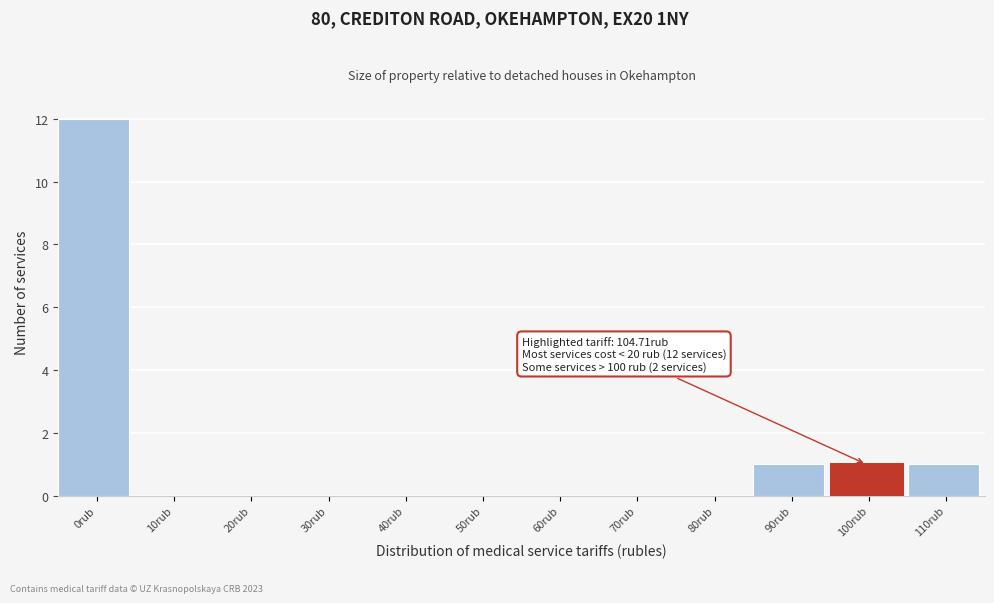

Reading right to left, list all the values displayed in this chart.

110rub=1	100rub=1	90rub=1	80rub=0	70rub=0	60rub=0	50rub=0	40rub=0	30rub=0	20rub=0	10rub=0	0rub=12